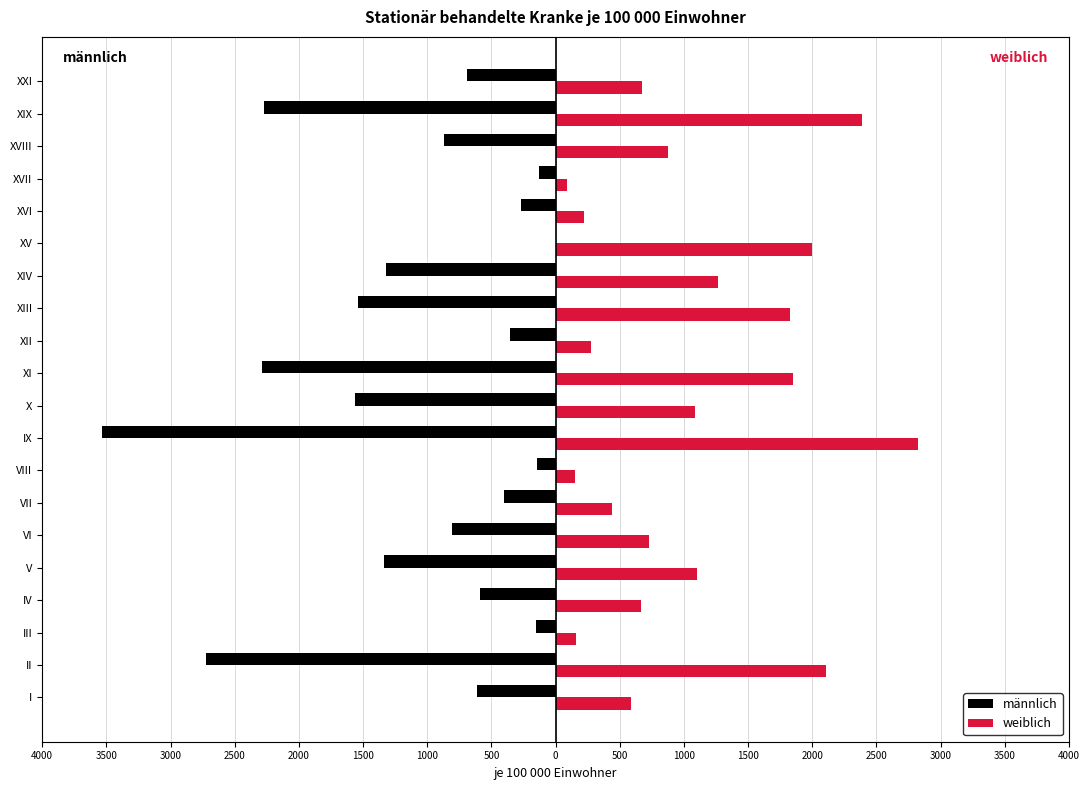

What are all the series names shown in the legend?

männlich, weiblich